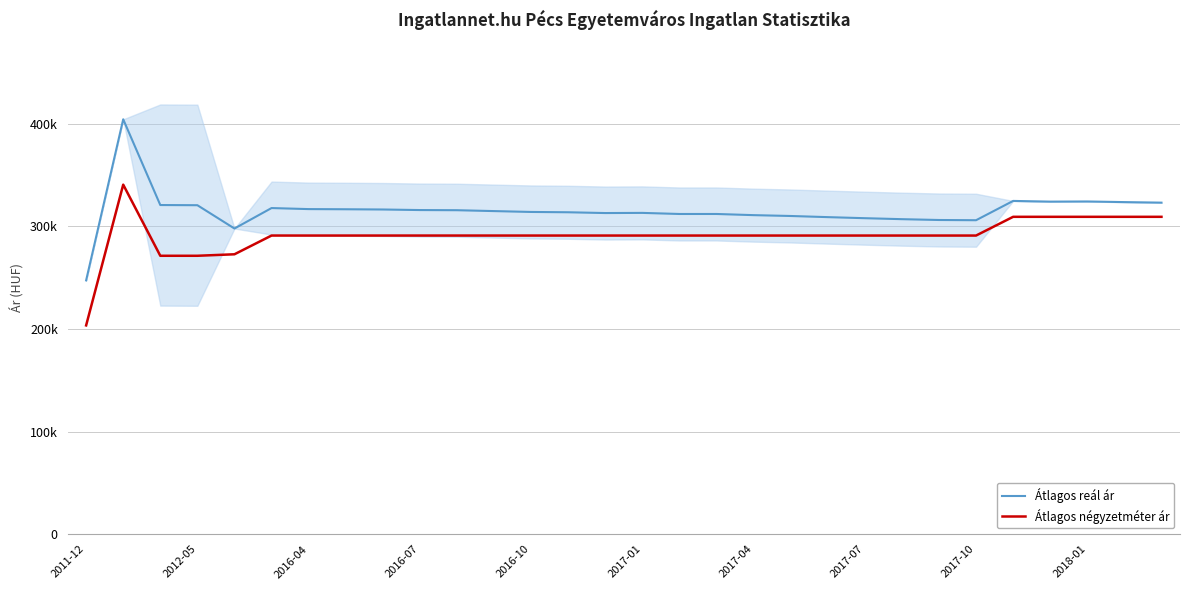

At which label does Átlagos reál ár reach its minimum?

2011-12